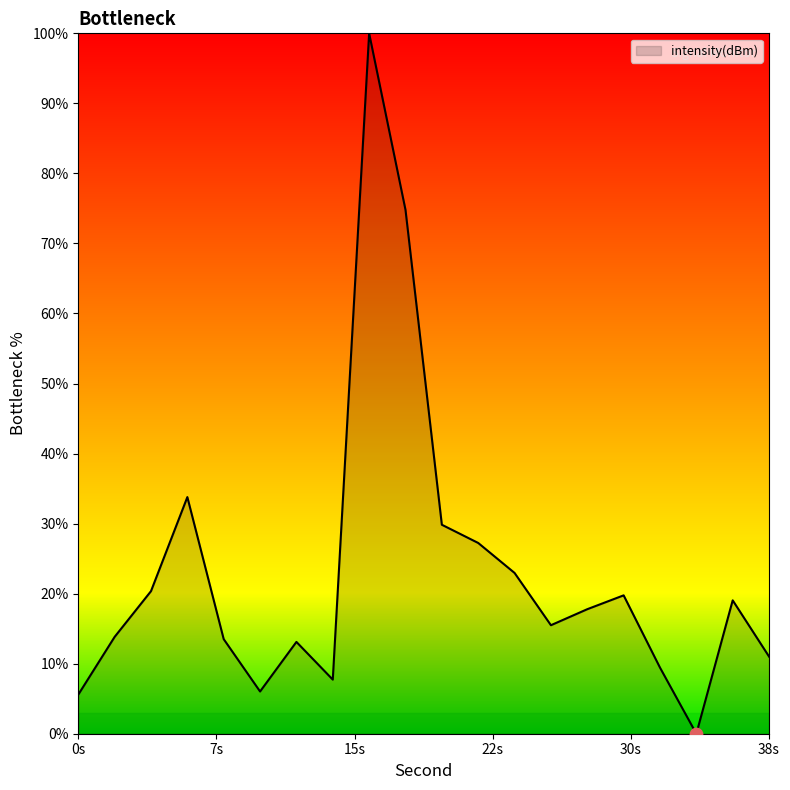

What is the maximum value shown in the chart?

100.0